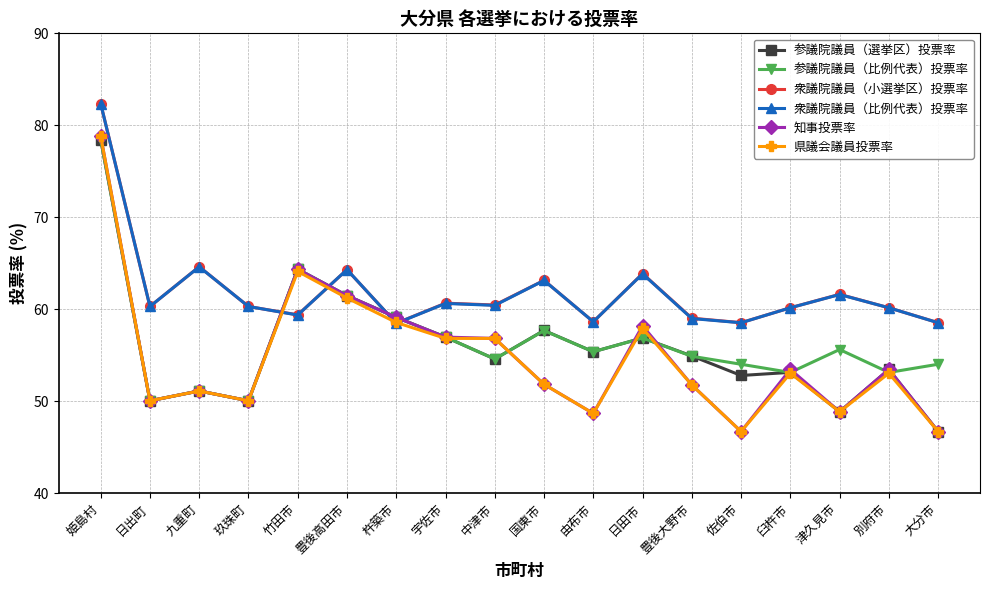

What is the label of the 17th point from the left?

別府市